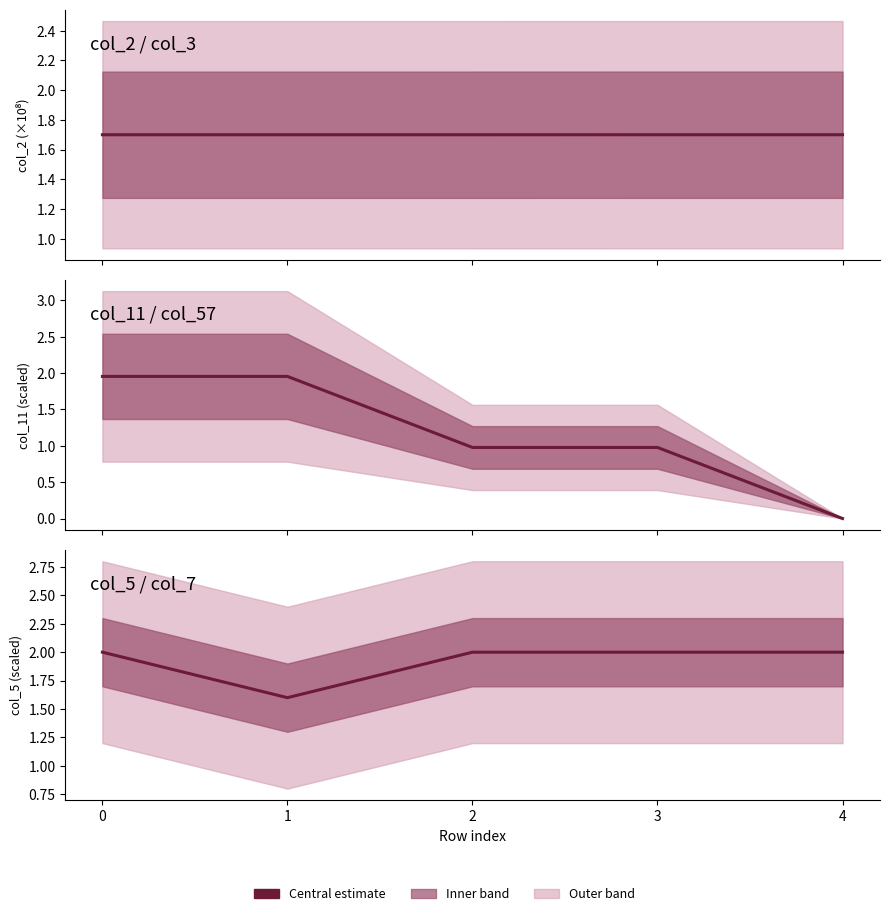

How many col_5 values are between 2 and 3?

4